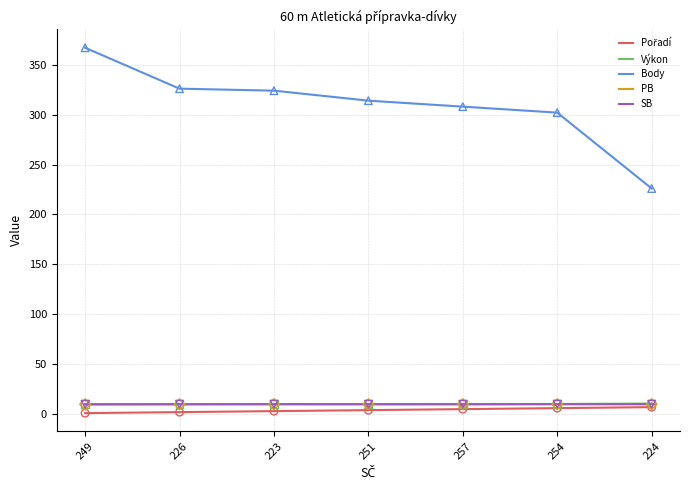

Is the value of PB at 254 greater than the value of Pořadí at 223?

Yes